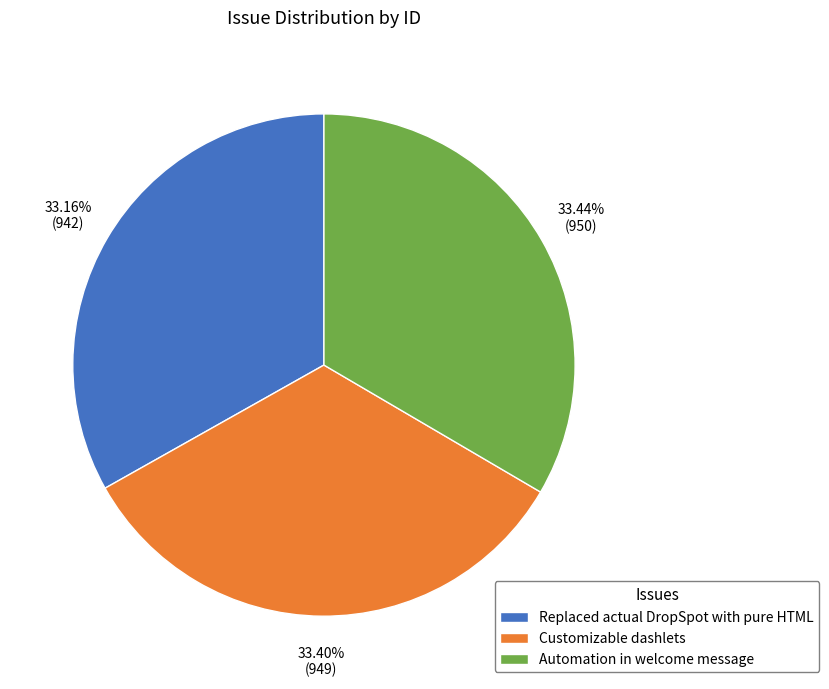

Do Replaced actual DropSpot with pure HTML and Customizable dashlets together represent more than half of the pie?

Yes